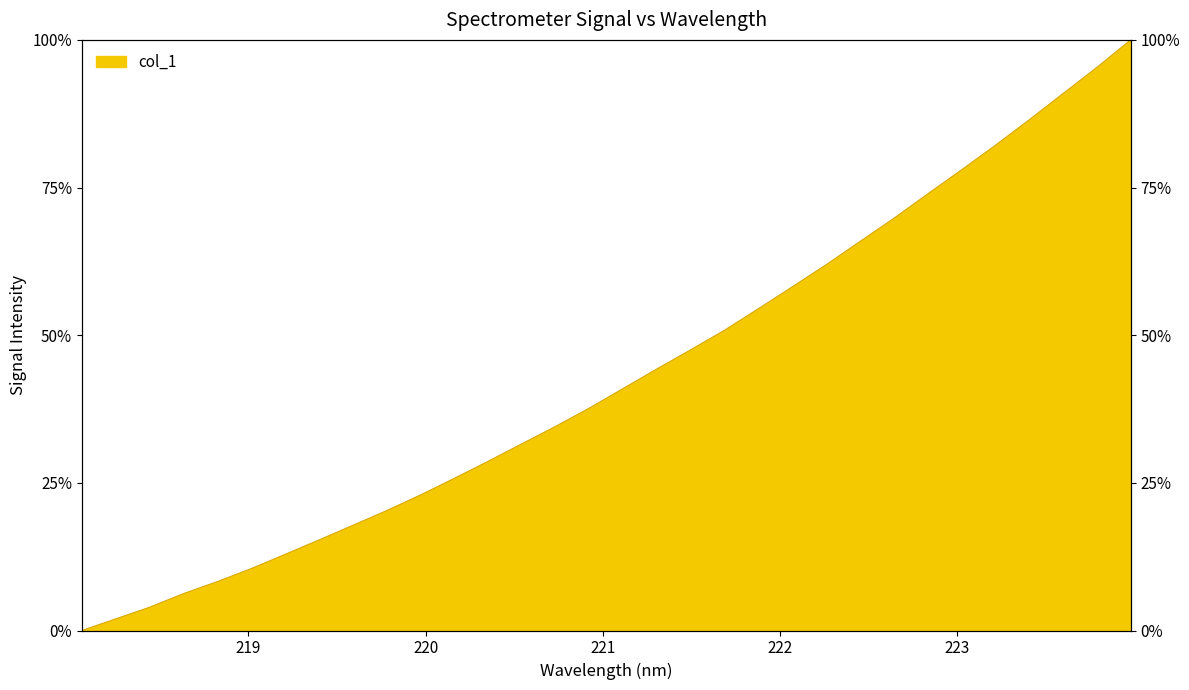

Does the chart display data point markers on the line(s)?

No